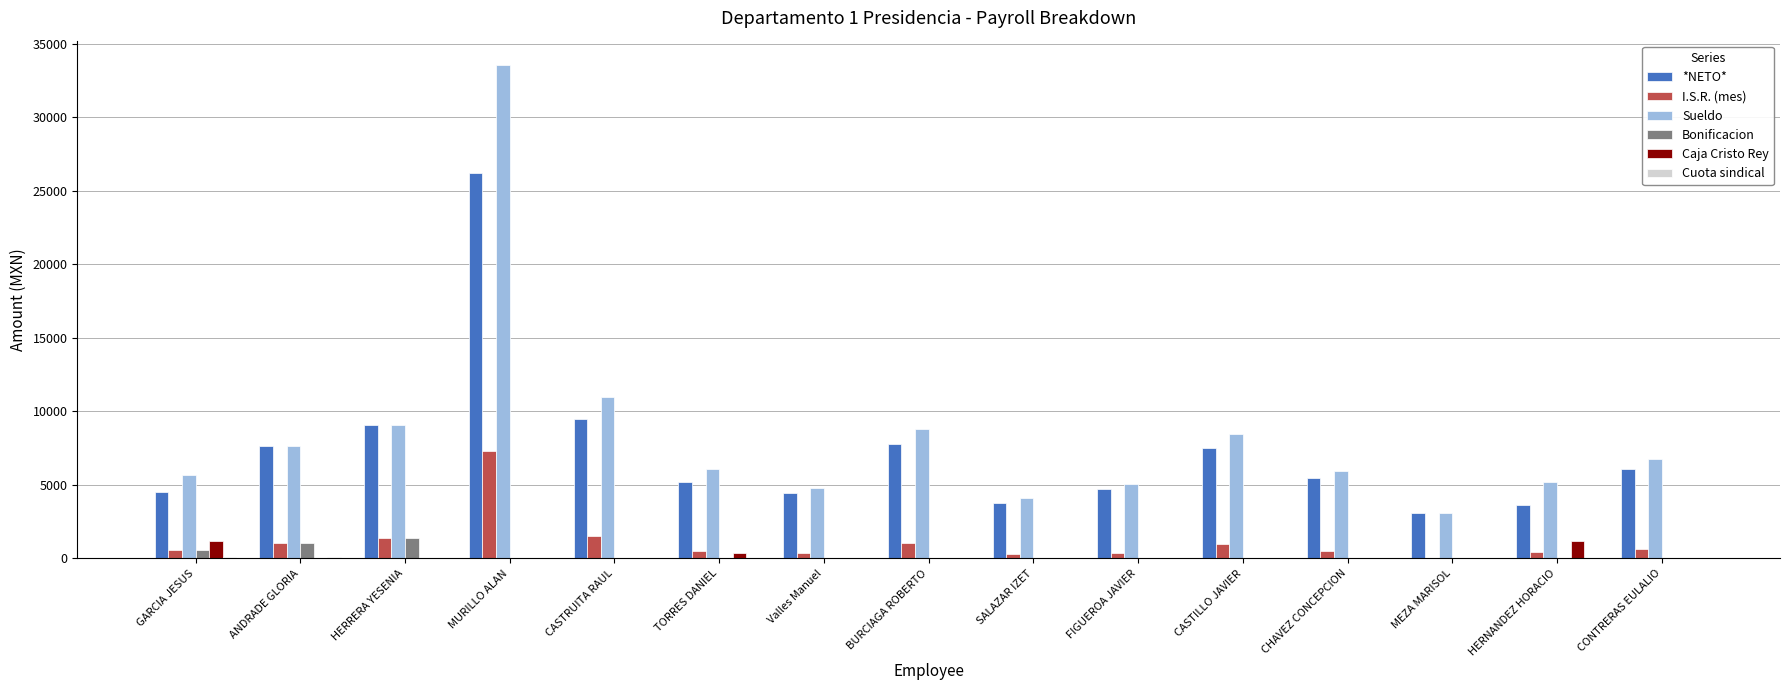

Read the Sueldo value at CASTRUITA RAUL.

10991.7